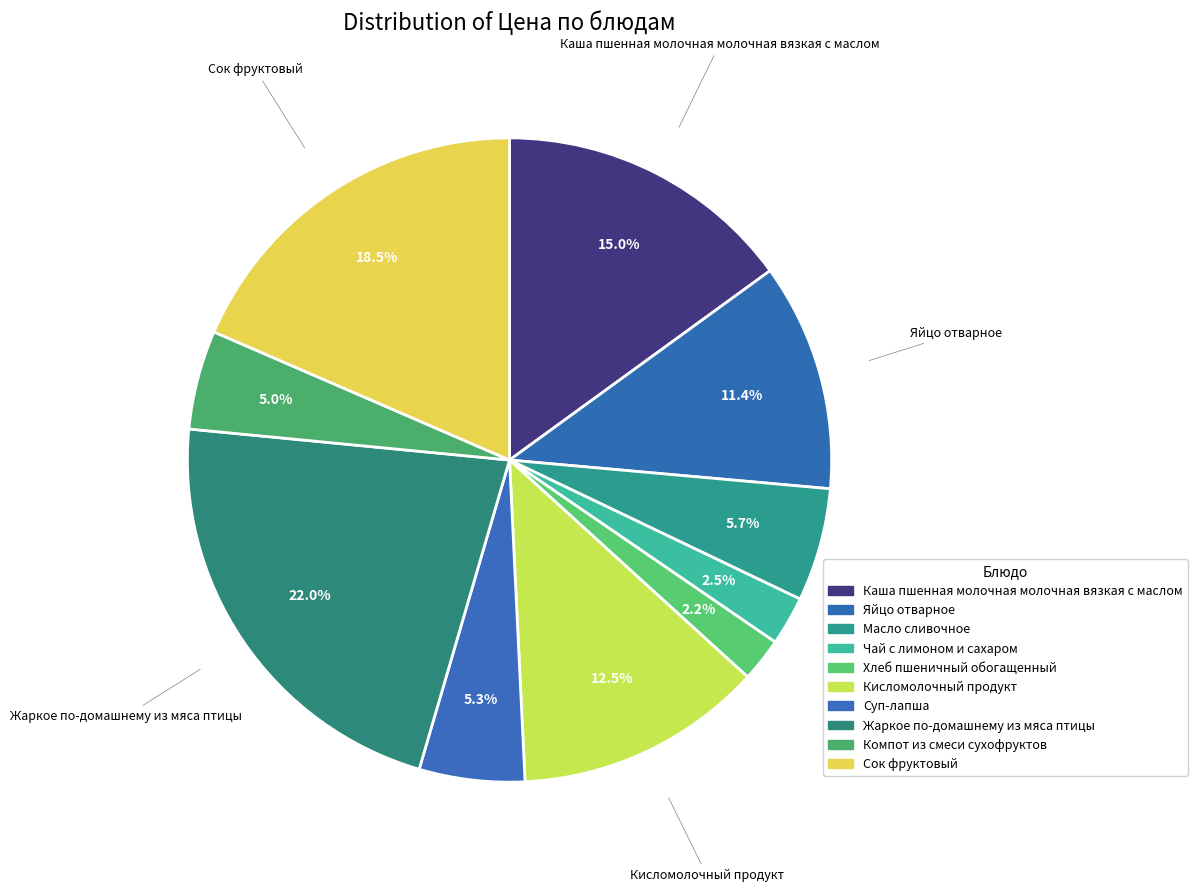

What percentage is the Масло сливочное slice, to the nearest percent?

6%